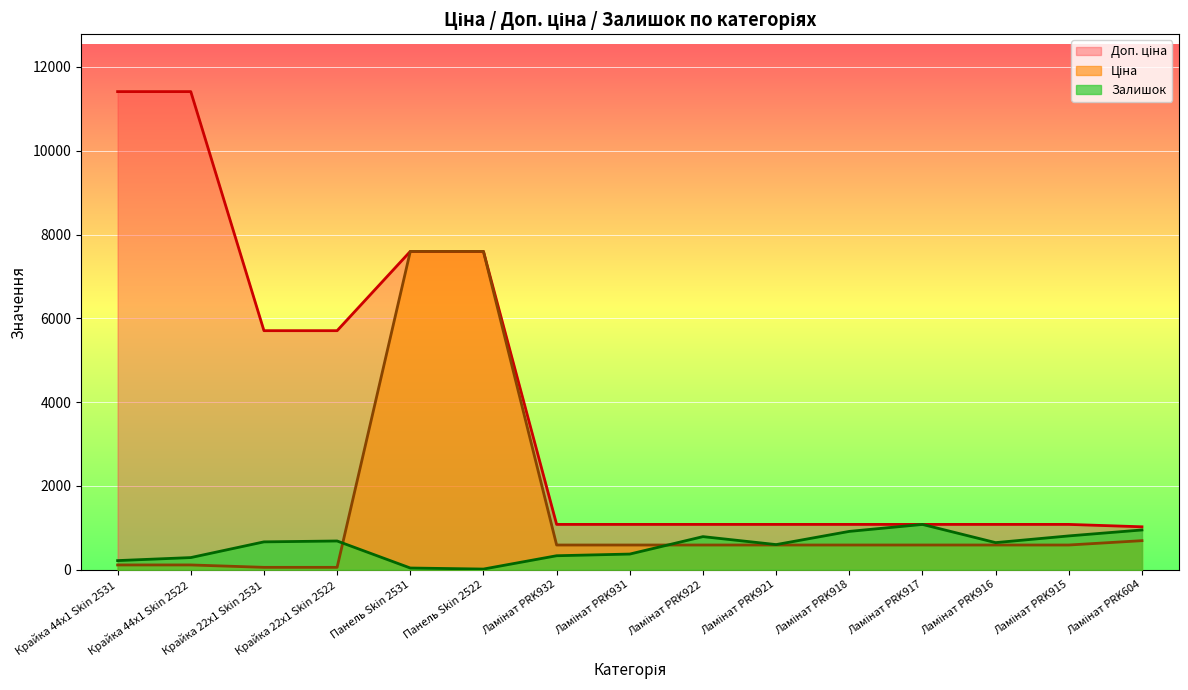

Reading left to right, extract all data points from this chart.

Ціна: Крайка 44x1 Skin 2531=114.1	Крайка 44x1 Skin 2522=114.1	Крайка 22x1 Skin 2531=57.0	Крайка 22x1 Skin 2522=57.0	Панель Skin 2531=7596.5	Панель Skin 2522=7596.5	Ламінат PRK932=589.9	Ламінат PRK931=589.9	Ламінат PRK922=589.9	Ламінат PRK921=589.9	Ламінат PRK918=589.9	Ламінат PRK917=589.9	Ламінат PRK916=589.9	Ламінат PRK915=589.9	Ламінат PRK604=693.7
Доп. ціна: Крайка 44x1 Skin 2531=11410.0	Крайка 44x1 Skin 2522=11410.0	Крайка 22x1 Skin 2531=5705.0	Крайка 22x1 Skin 2522=5705.0	Панель Skin 2531=7596.5	Панель Skin 2522=7596.5	Ламінат PRK932=1081.7	Ламінат PRK931=1081.7	Ламінат PRK922=1081.7	Ламінат PRK921=1081.7	Ламінат PRK918=1081.7	Ламінат PRK917=1081.7	Ламінат PRK916=1081.7	Ламінат PRK915=1081.7	Ламінат PRK604=1024.6
Залишок: Крайка 44x1 Skin 2531=218.0	Крайка 44x1 Skin 2522=290.0	Крайка 22x1 Skin 2531=665.0	Крайка 22x1 Skin 2522=686.0	Панель Skin 2531=41.0	Панель Skin 2522=16.0	Ламінат PRK932=334.0	Ламінат PRK931=374.0	Ламінат PRK922=790.0	Ламінат PRK921=600.0	Ламінат PRK918=915.0	Ламінат PRK917=1081.0	Ламінат PRK916=647.0	Ламінат PRK915=807.0	Ламінат PRK604=949.0